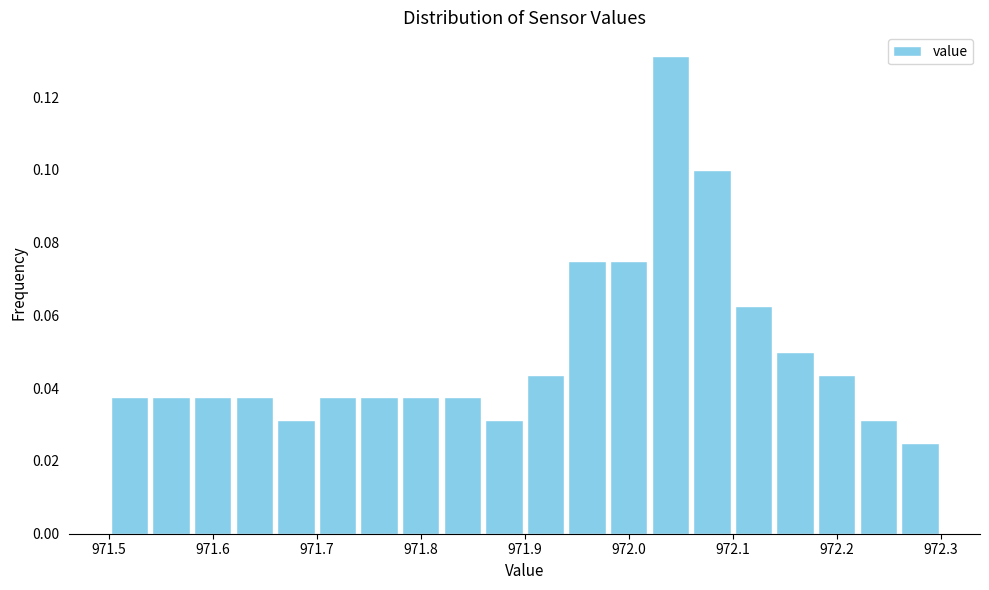

Reading left to right, transcribe this chart: for each bar, give the range it covers on the x-axis and its height. The values are not printed on the chart, so give them approximately, as read against the axis.

971.50 to 971.54: 0.038
971.54 to 971.58: 0.038
971.58 to 971.62: 0.038
971.62 to 971.66: 0.038
971.66 to 971.70: 0.032
971.70 to 971.74: 0.038
971.74 to 971.78: 0.038
971.78 to 971.82: 0.038
971.82 to 971.86: 0.038
971.86 to 971.90: 0.032
971.90 to 971.94: 0.044
971.94 to 971.98: 0.076
971.98 to 972.02: 0.076
972.02 to 972.06: 0.132
972.06 to 972.10: 0.100
972.10 to 972.14: 0.062
972.14 to 972.18: 0.050
972.18 to 972.22: 0.044
972.22 to 972.26: 0.032
972.26 to 972.30: 0.026